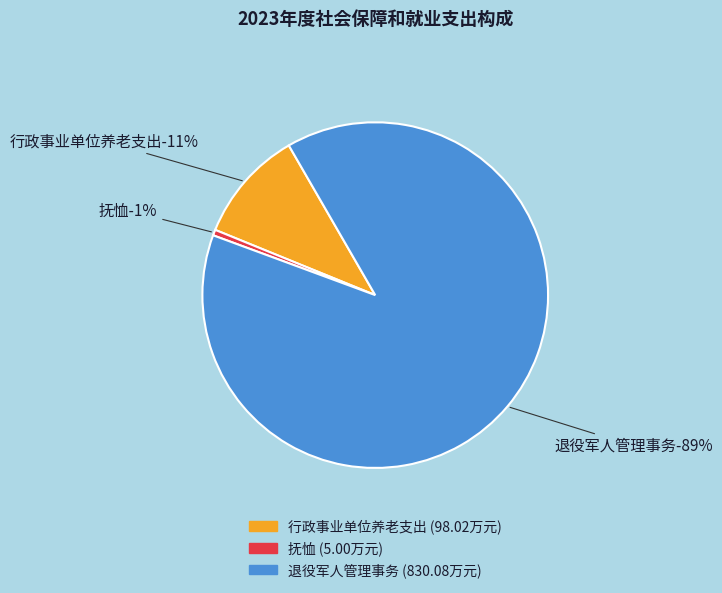

To the nearest percent, what is the average slice percentage?

33%